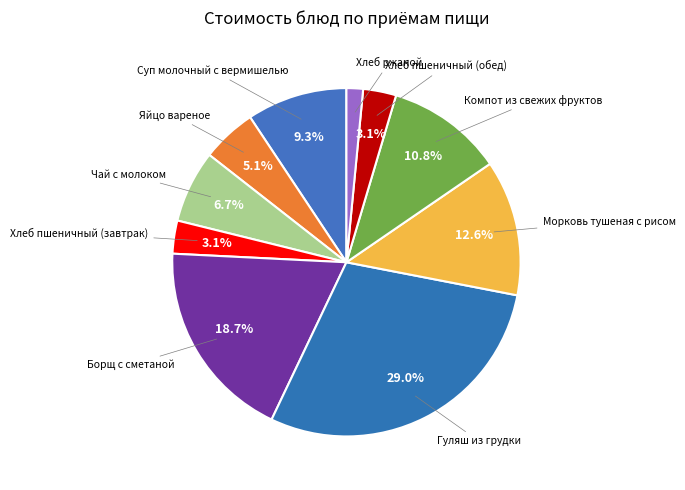

To the nearest percent, what is the difference between the largest and smallest slice percentages?

27%